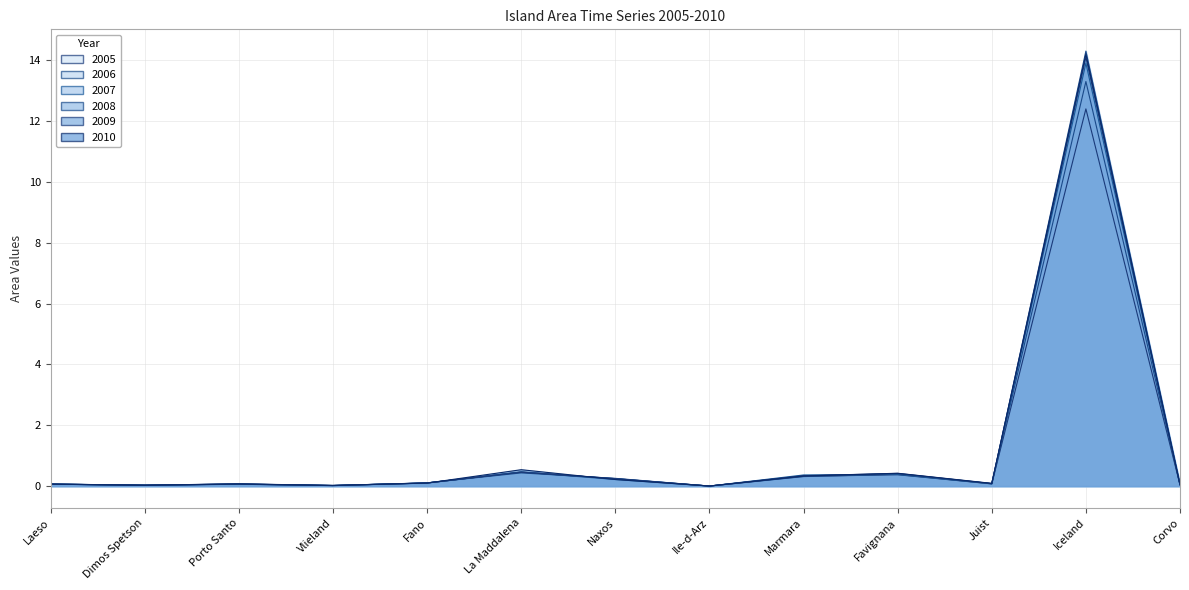

What position from the left is Porto Santo?

3